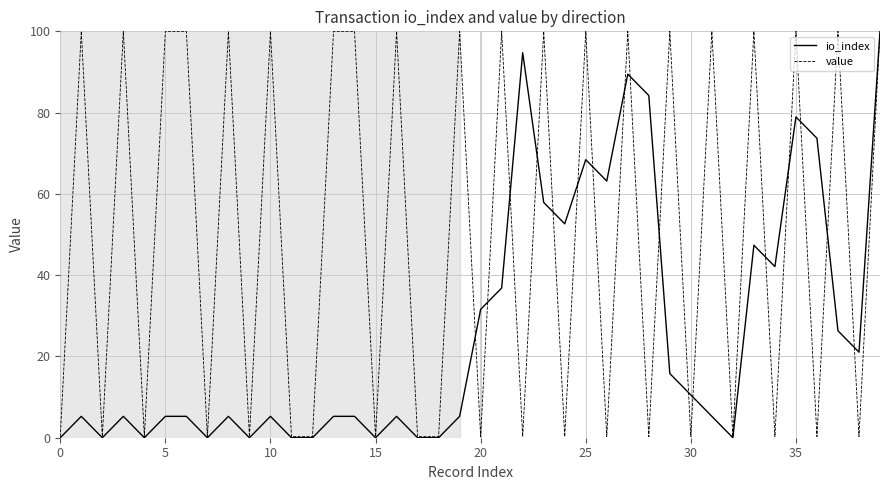

Which series has the largest total across all categories?

value